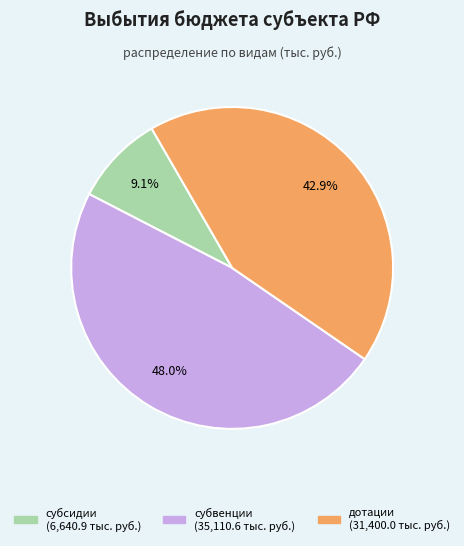

To the nearest percent, what percentage of the pie is субсидии?

9%